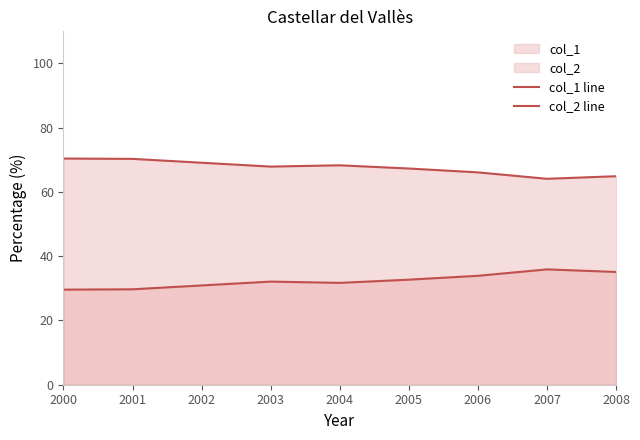

Reading right to left, transcribe all the data shown in this chart.

col_1 line: 2008=64.9	2007=64.1	2006=66.1	2005=67.3	2004=68.3	2003=67.9	2002=69.1	2001=70.3	2000=70.4
col_2 line: 2008=35.1	2007=35.9	2006=33.9	2005=32.7	2004=31.7	2003=32.1	2002=30.9	2001=29.7	2000=29.6